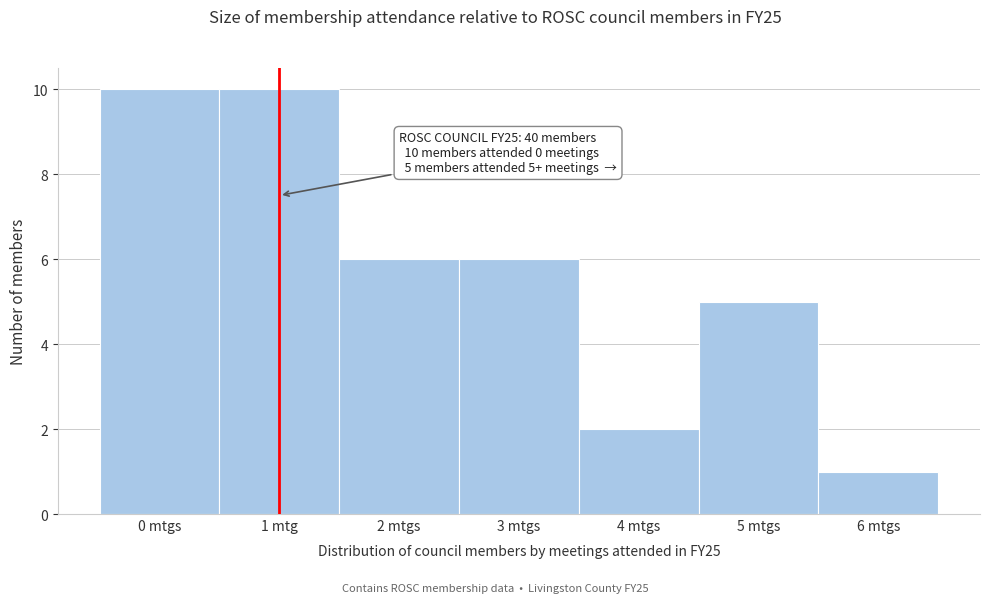

Reading right to left, extract all data points from this chart.

6 mtgs=1	5 mtgs=5	4 mtgs=2	3 mtgs=6	2 mtgs=6	1 mtg=10	0 mtgs=10